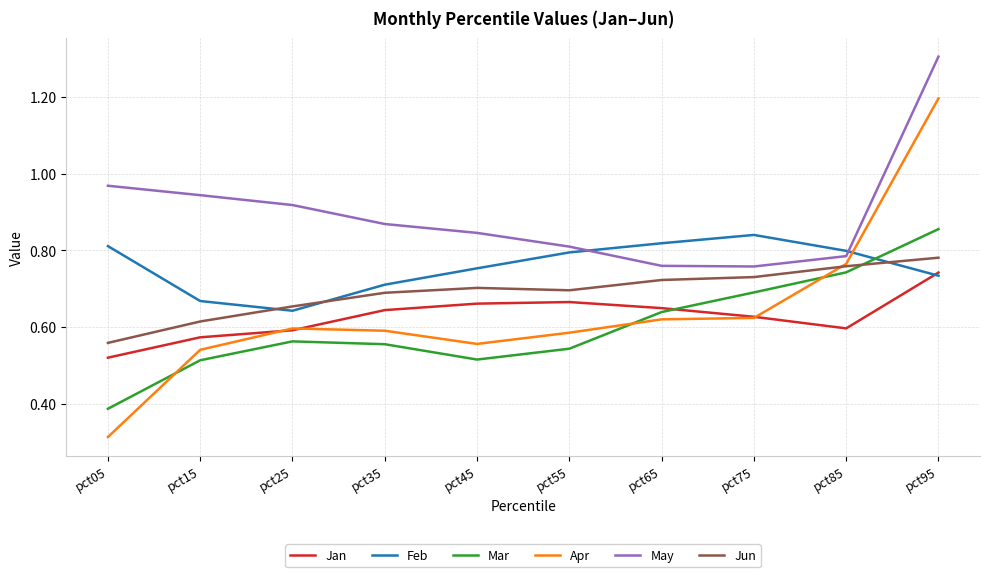

How many times do Apr and Feb cross each other?

1